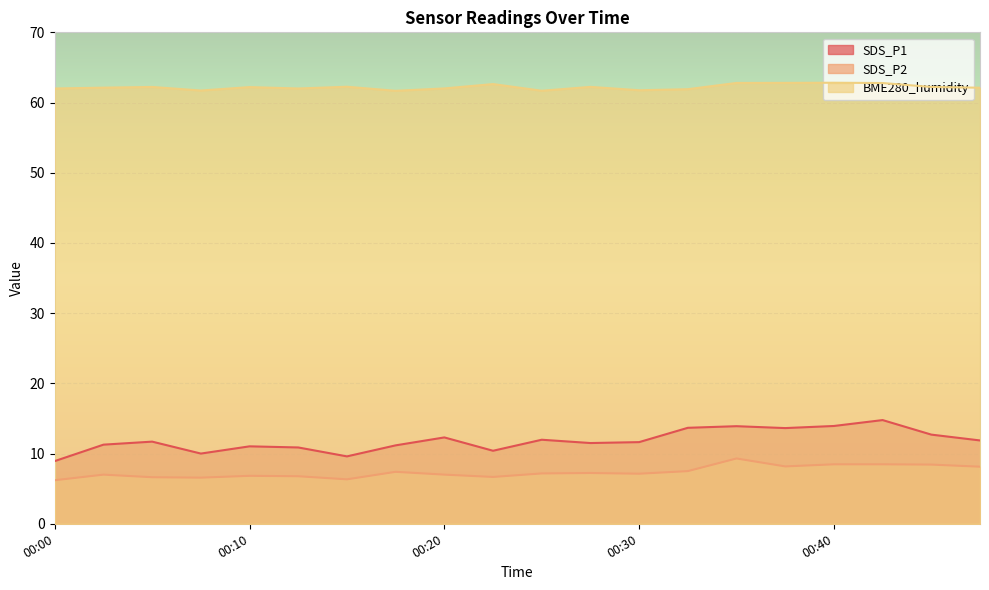

What is the total value across all series at 00:30?

80.5